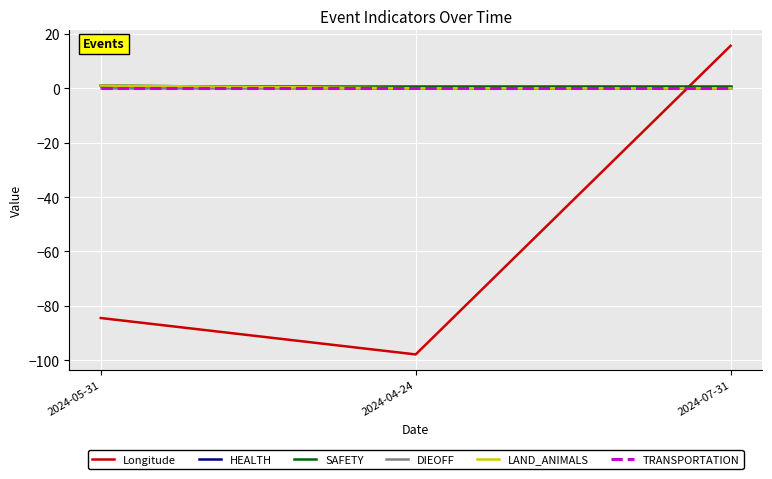

What is the difference between the Longitude values at 2024-04-24 and 2024-05-31?

13.4